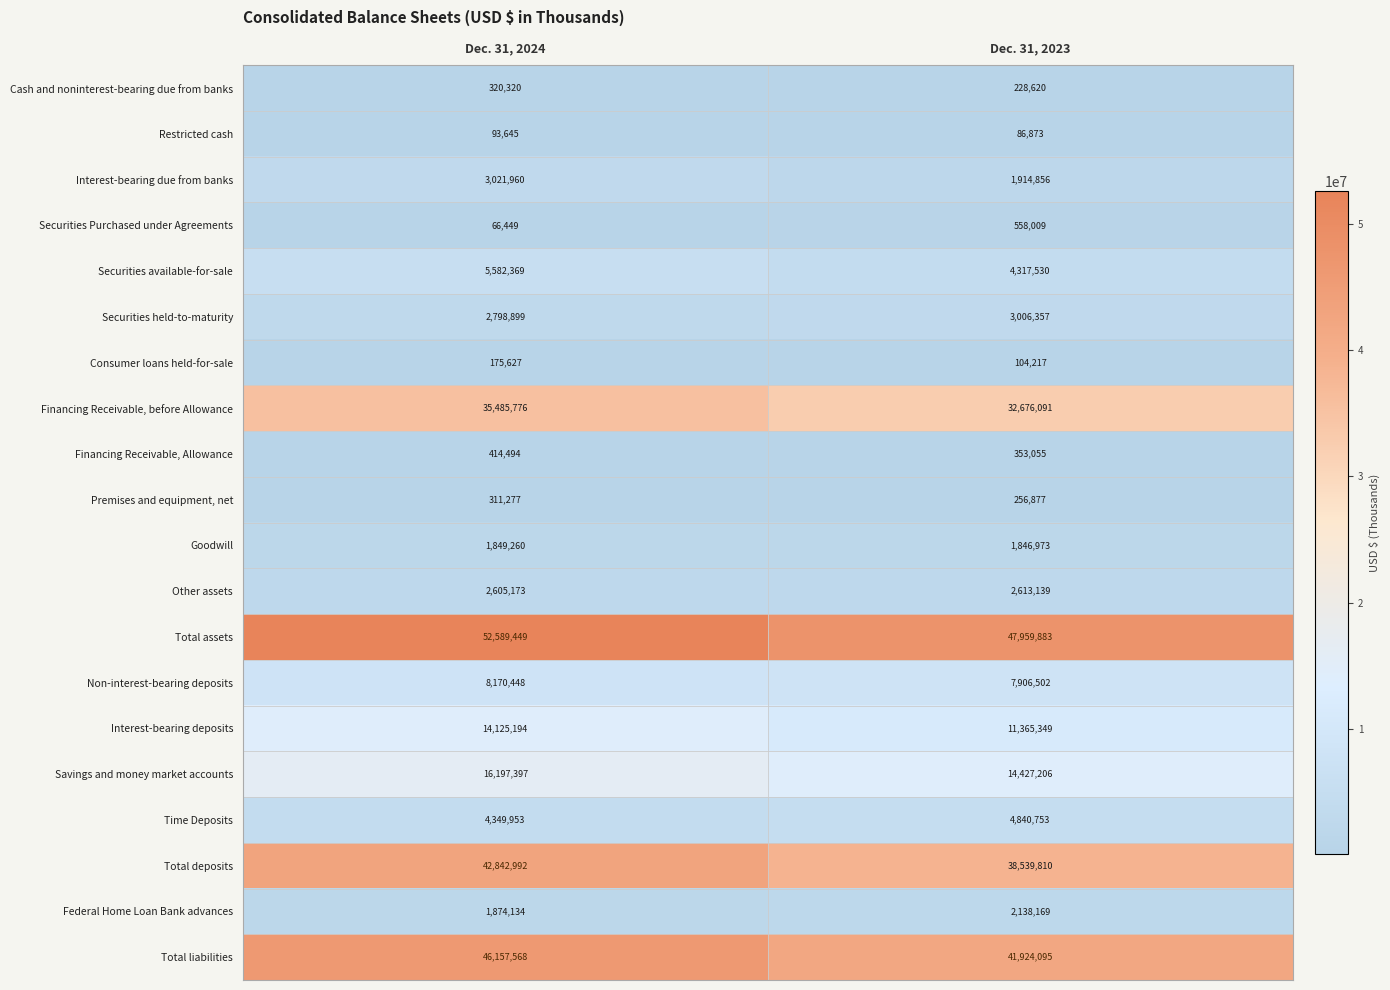

Which category has the highest value across all series?

Dec. 31, 2024